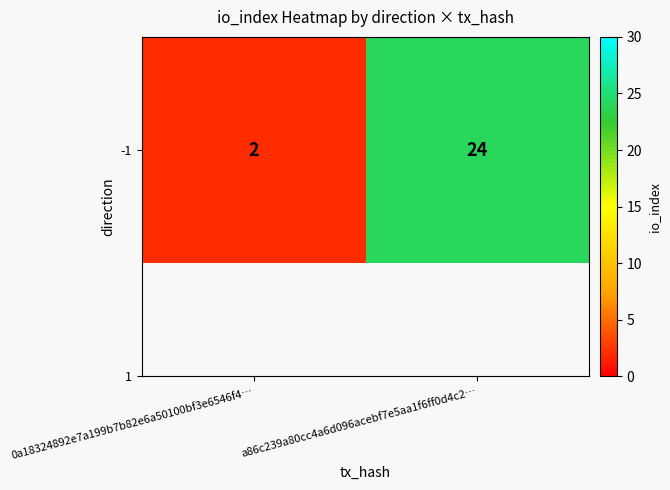

Where is the data nearest to the value 13?

0a18324892e7a199b7b82e6a50100bf3e6546f4…